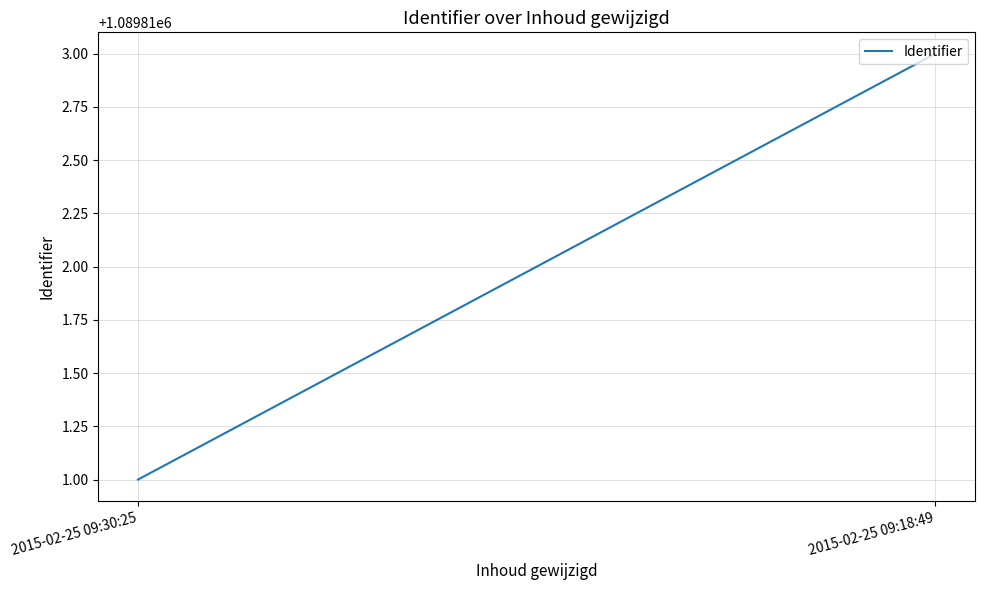

At which label is the value closest to 1089812?

2015-02-25 09:30:25